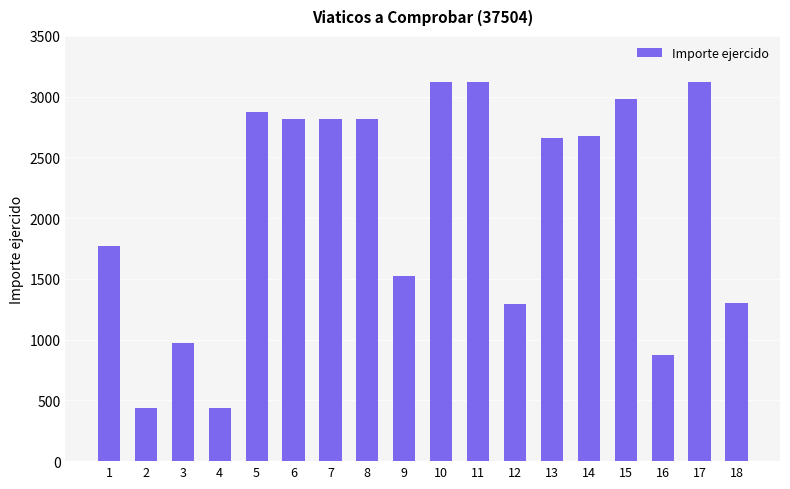

The chart shows a value of 1767.0 at 1. True or false?

True